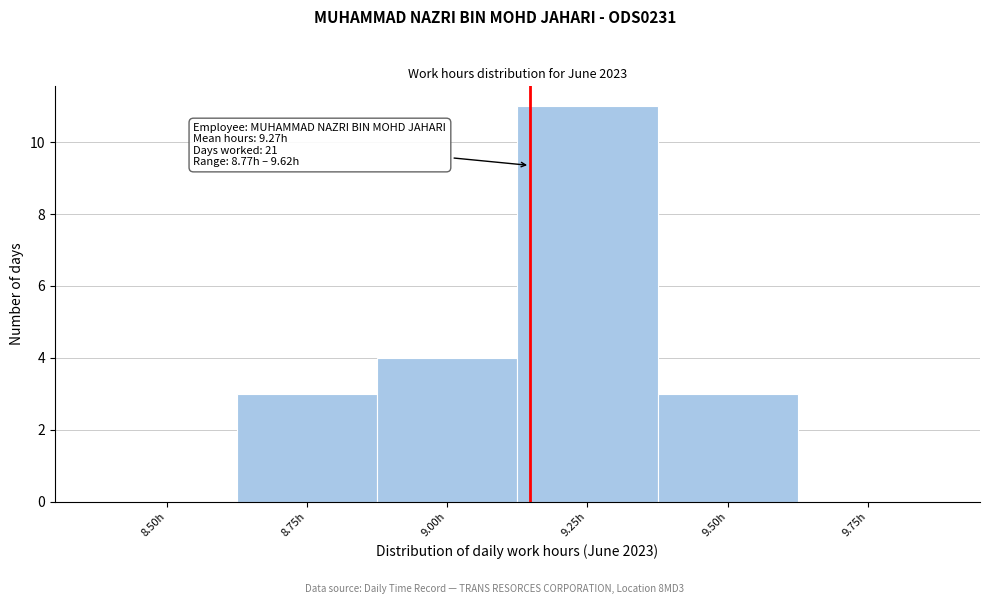

Reading left to right, what are all the values shown in this chart?

8.50h=0	8.75h=3	9.00h=4	9.25h=11	9.50h=3	9.75h=0